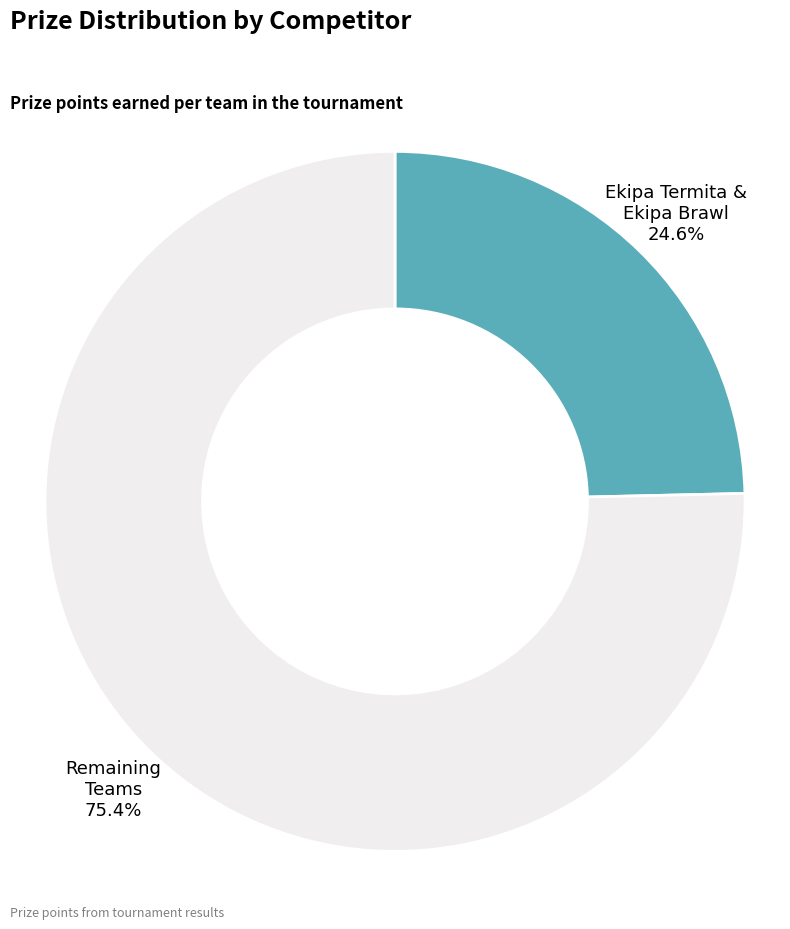

How many slices are in this pie chart?

2